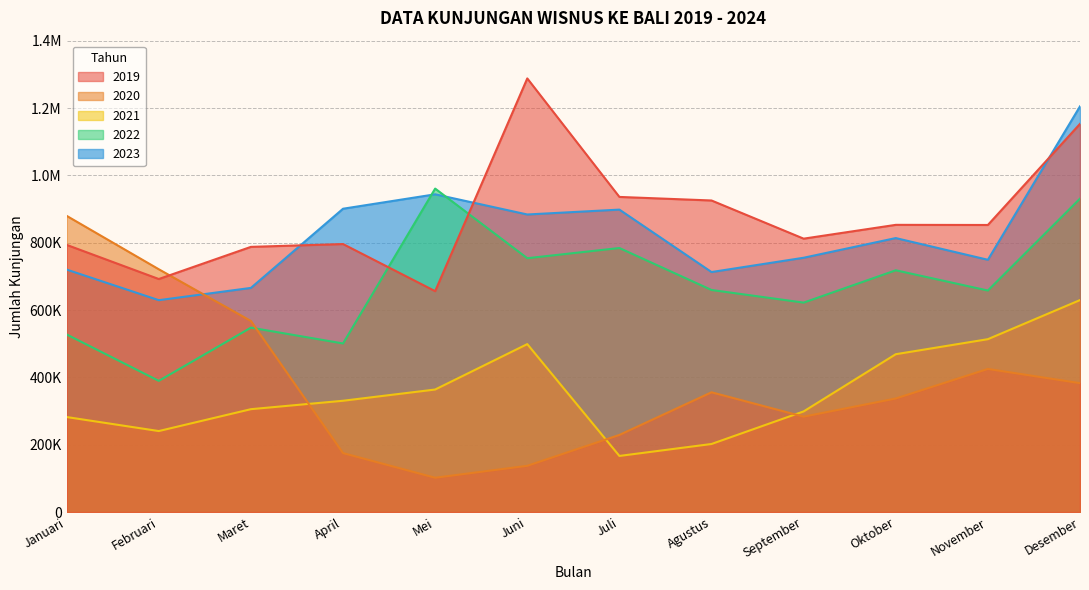

Count the number of categories in the chart.

12